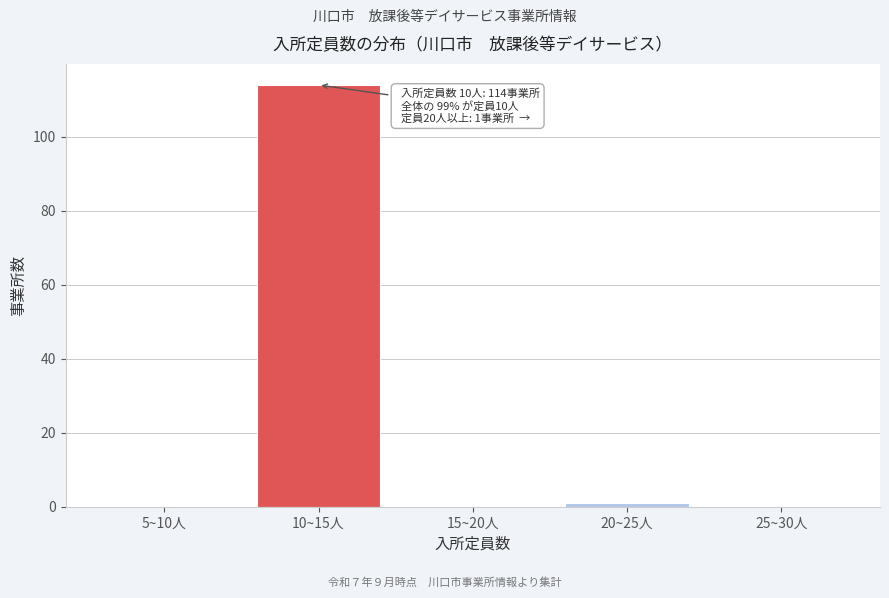

Reading right to left, extract all data points from this chart.

25~30人=0	20~25人=1	15~20人=0	10~15人=114	5~10人=0